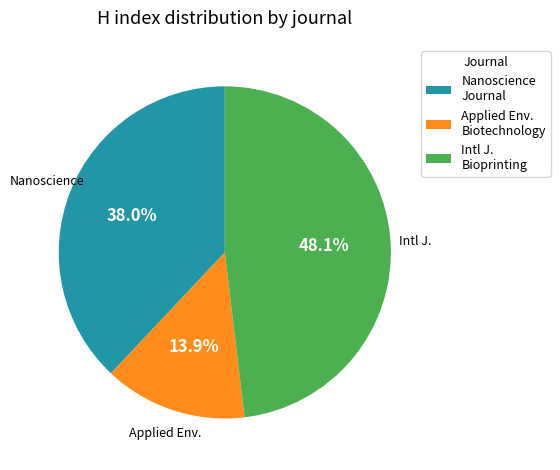

What is the ratio of the value at Intl J. Bioprinting to the value at Nanoscience Journal?

1.3